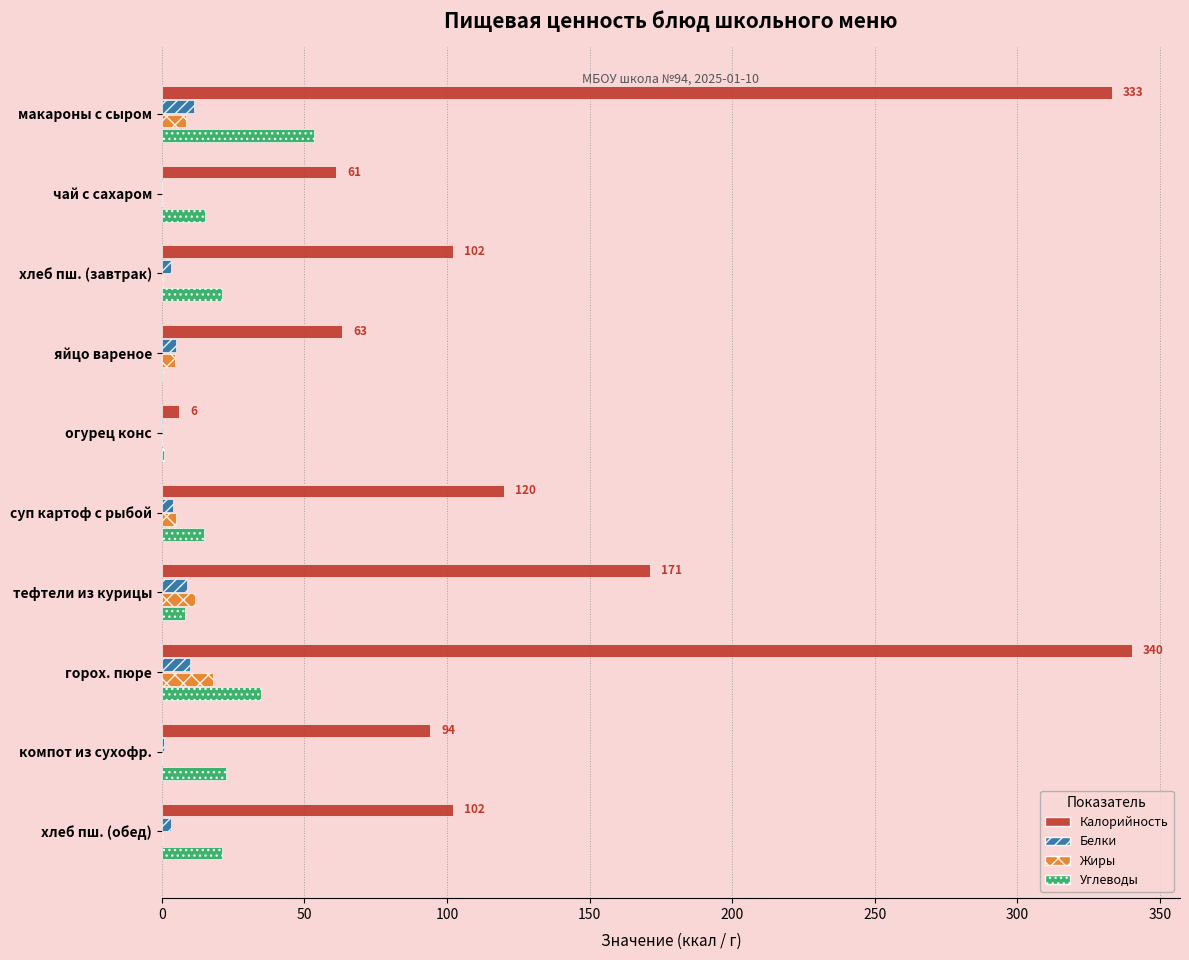

What is the maximum value shown in the chart?

340.0